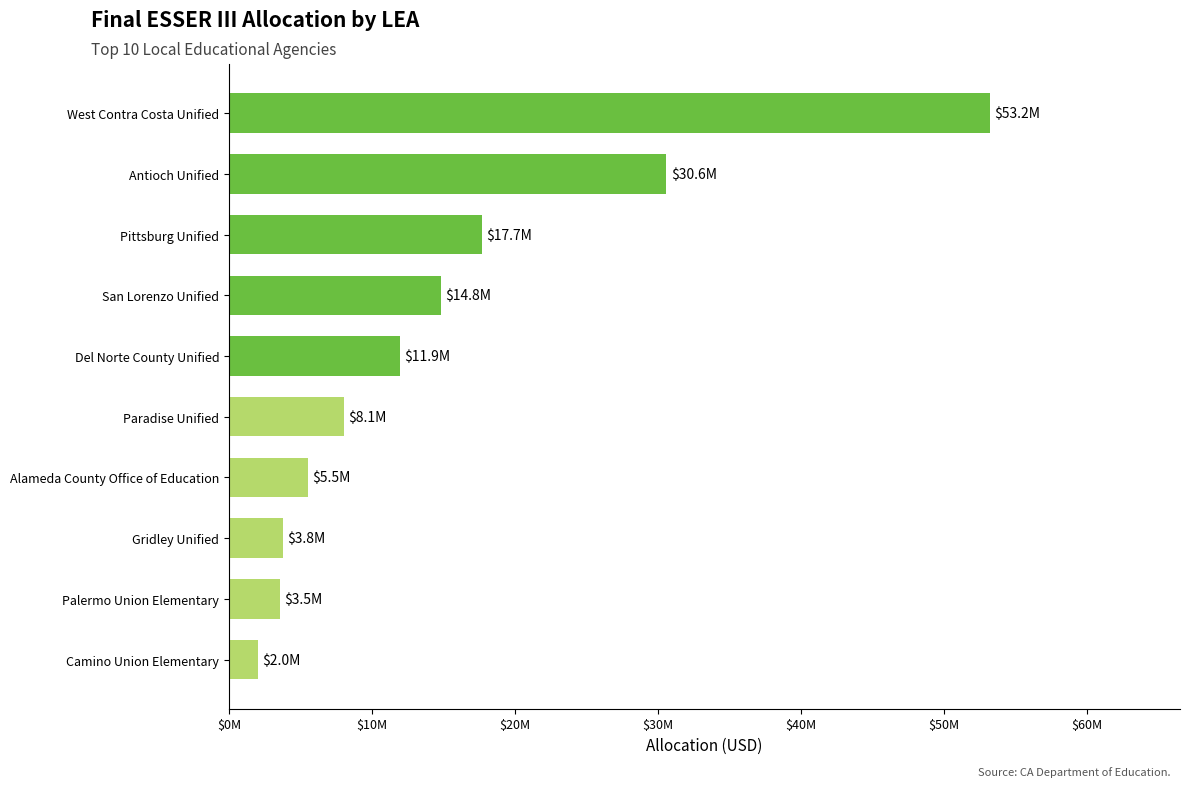

Are the bars horizontal?

Yes